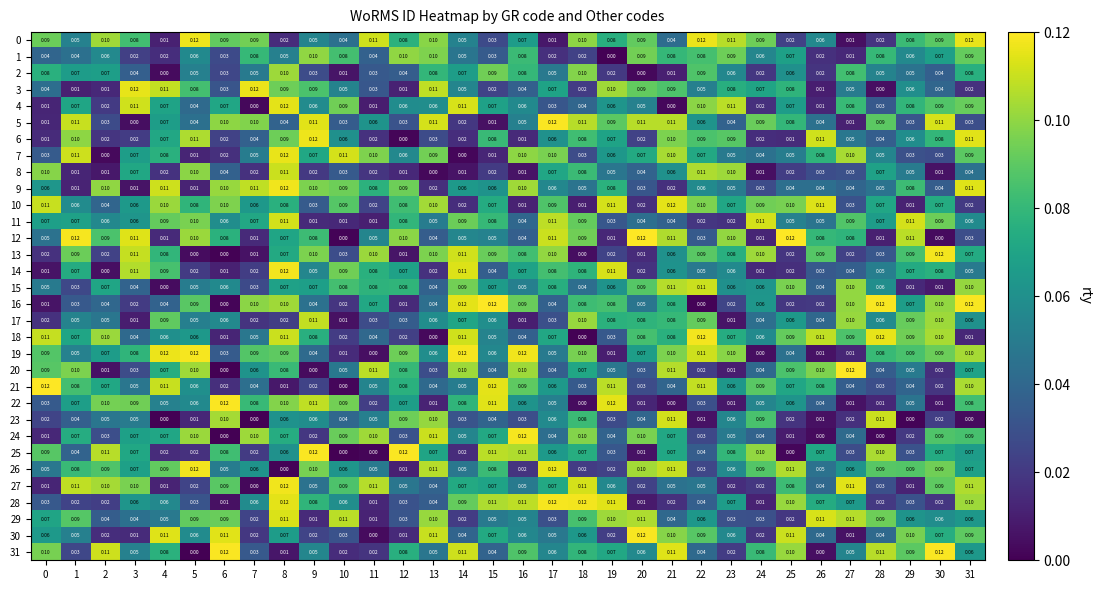

What is the difference between the highest and lowest values at 11?

0.1